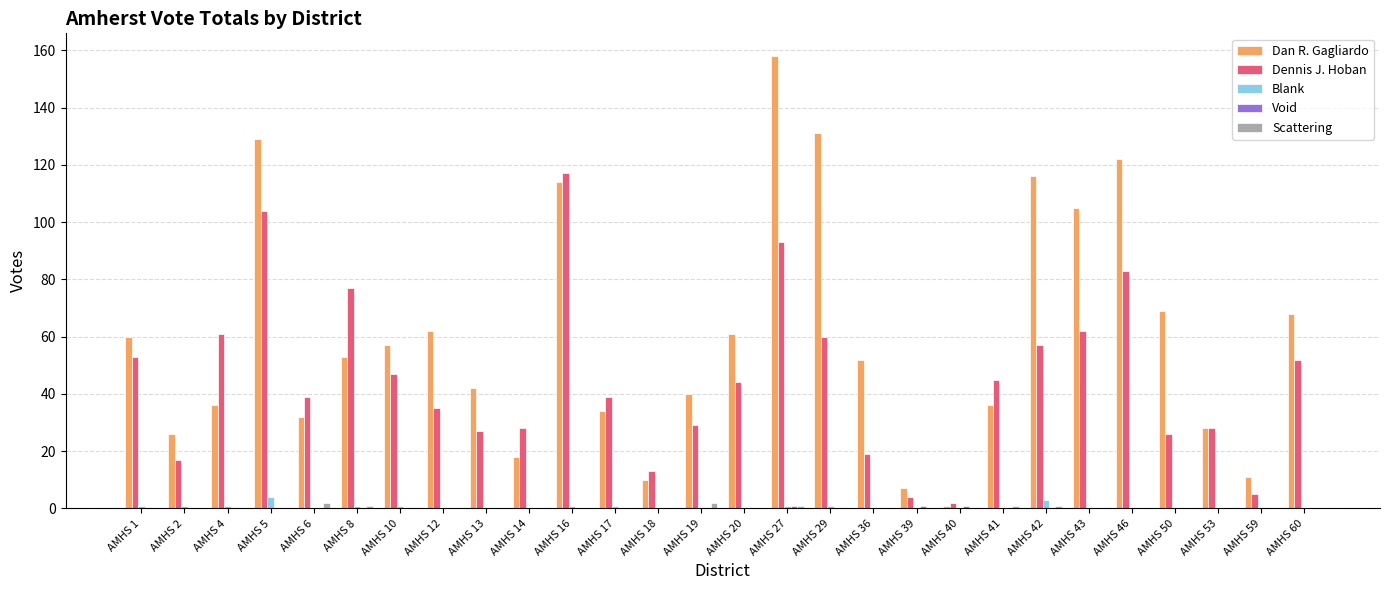

Is the value of Dennis J. Hoban at AMHS 27 greater than the value of Scattering at AMHS 1?

Yes